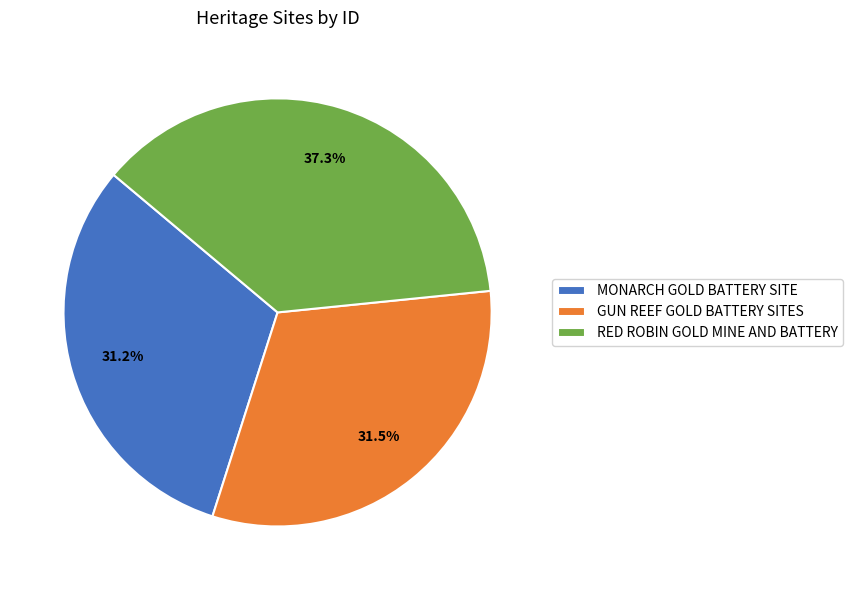

How many slices are in this pie chart?

3